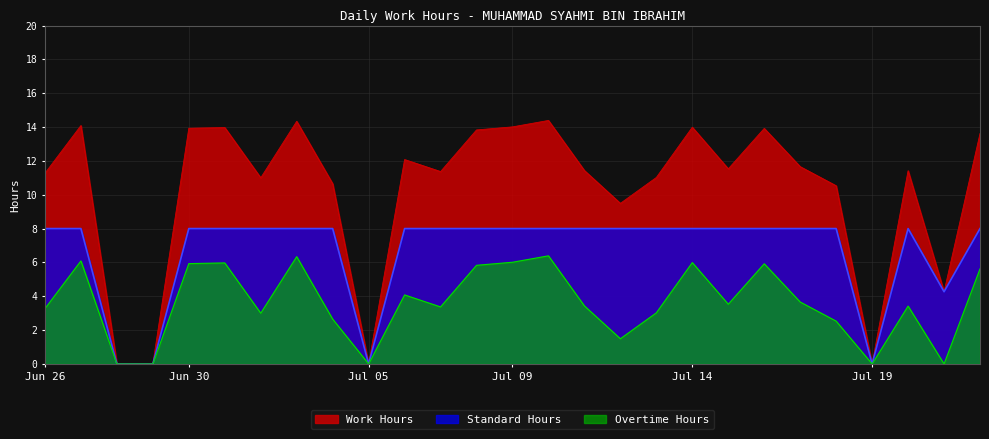

At how many categories does at least one series exceed 3?

23